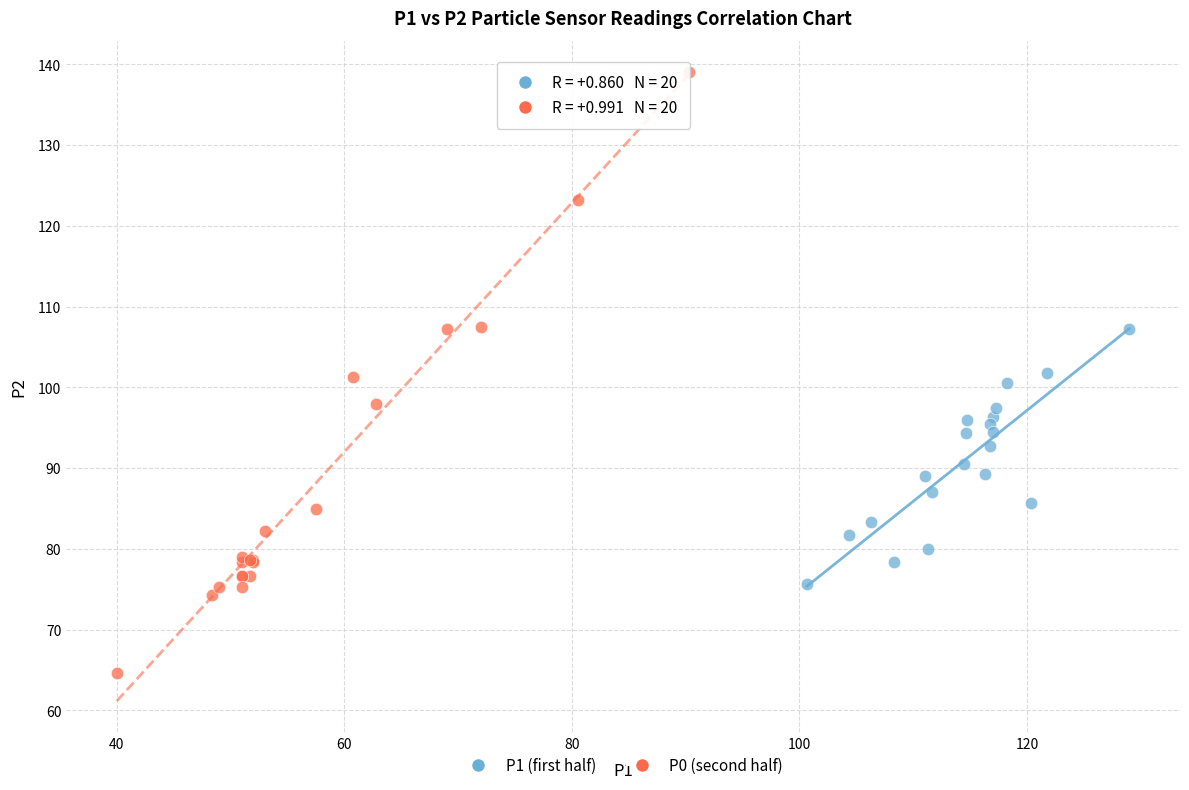

Which series has the widest spread of Y values?

P0 (second half)